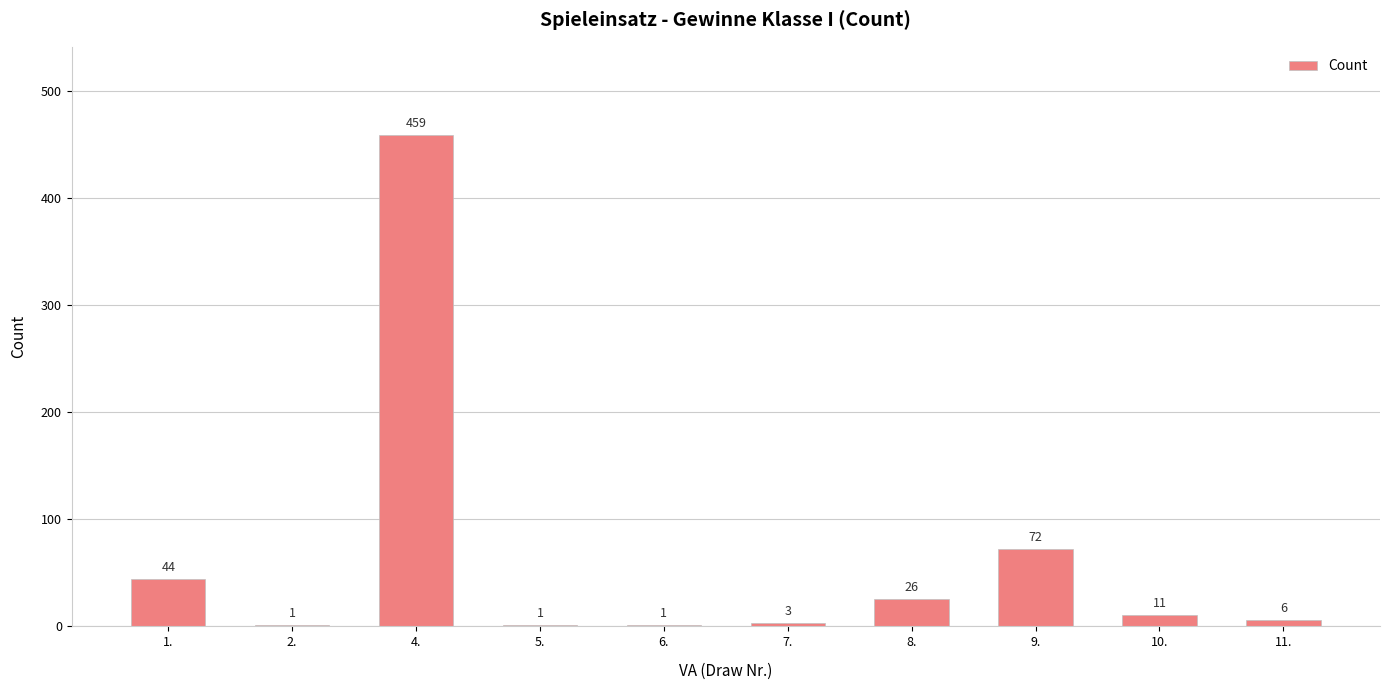

Does the chart contain stacked bars?

No